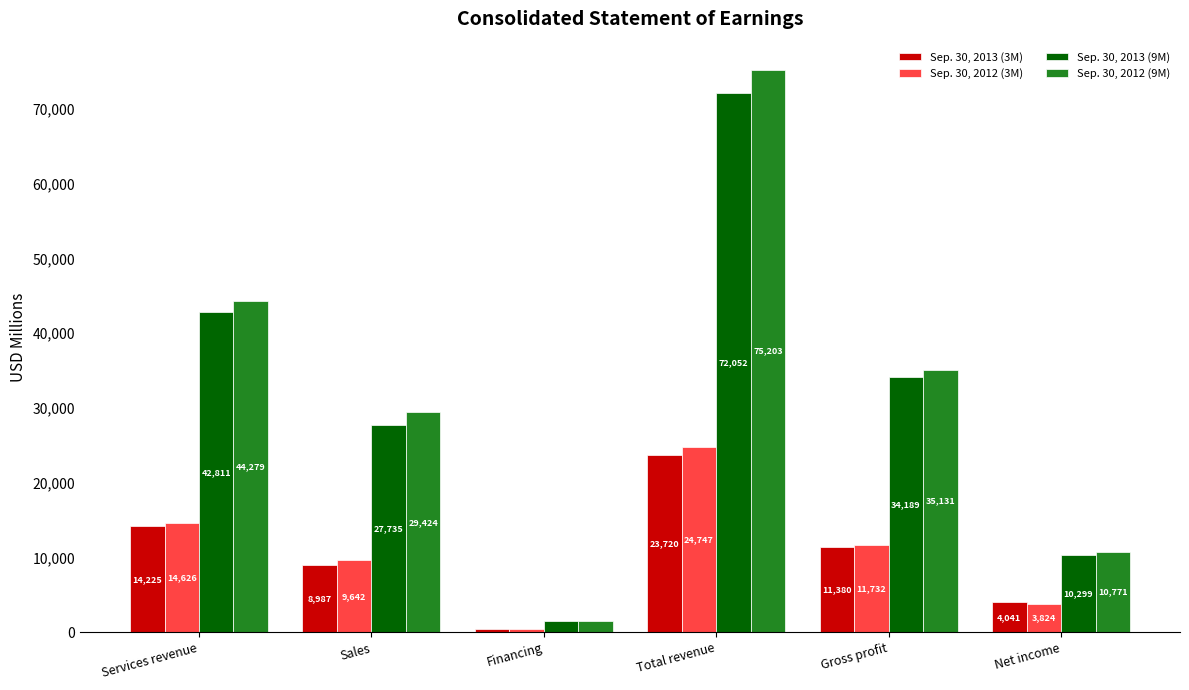

Is it true that Sep. 30, 2012 (3M) equals 479 at Financing?

True